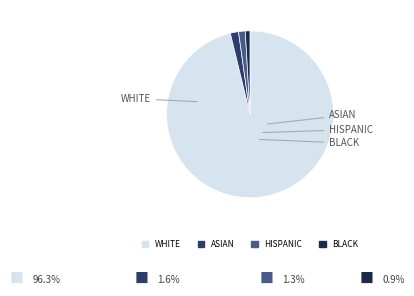

Which slice is the largest?

WHITE